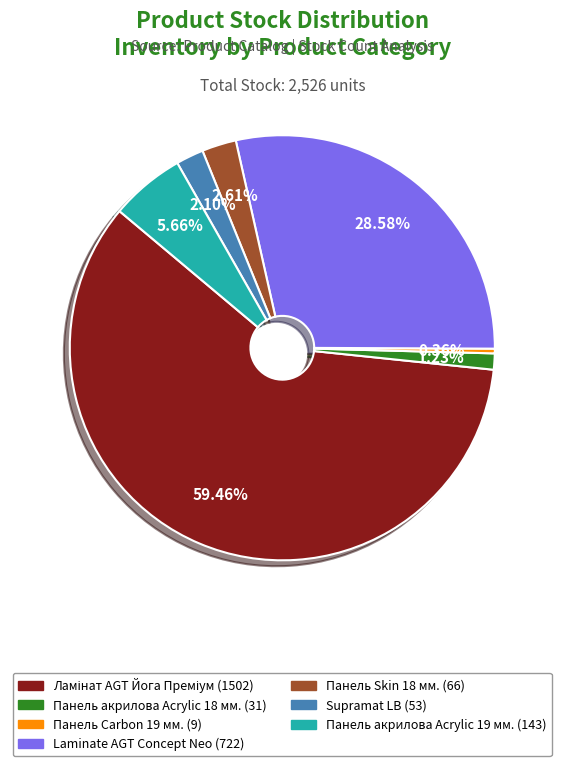

Which has a higher value, Supramat LB (53) or Панель Carbon 19 мм. (9)?

Supramat LB (53)